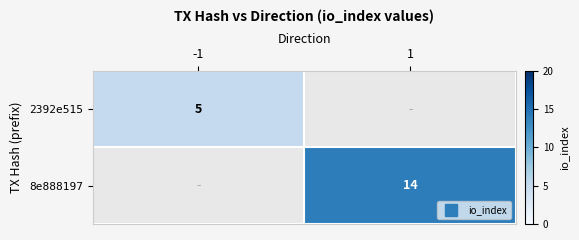

Which series has the largest range (max minus min)?

2392e515